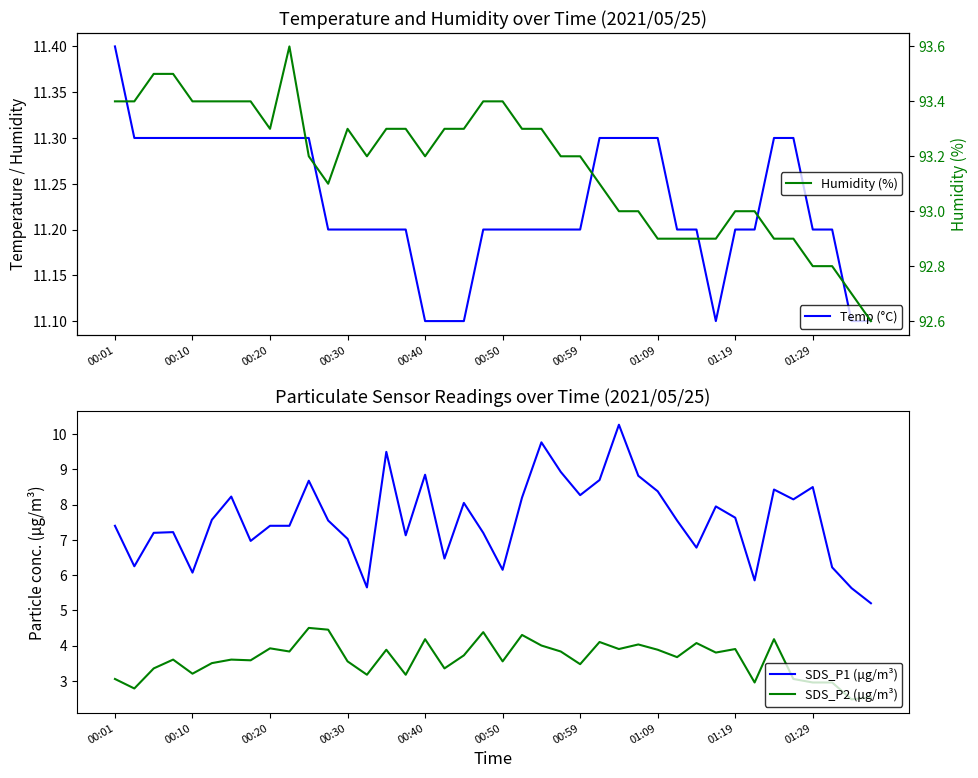

What is the approximate value of SDS_P2 (μg/m³) at 29?

3.7